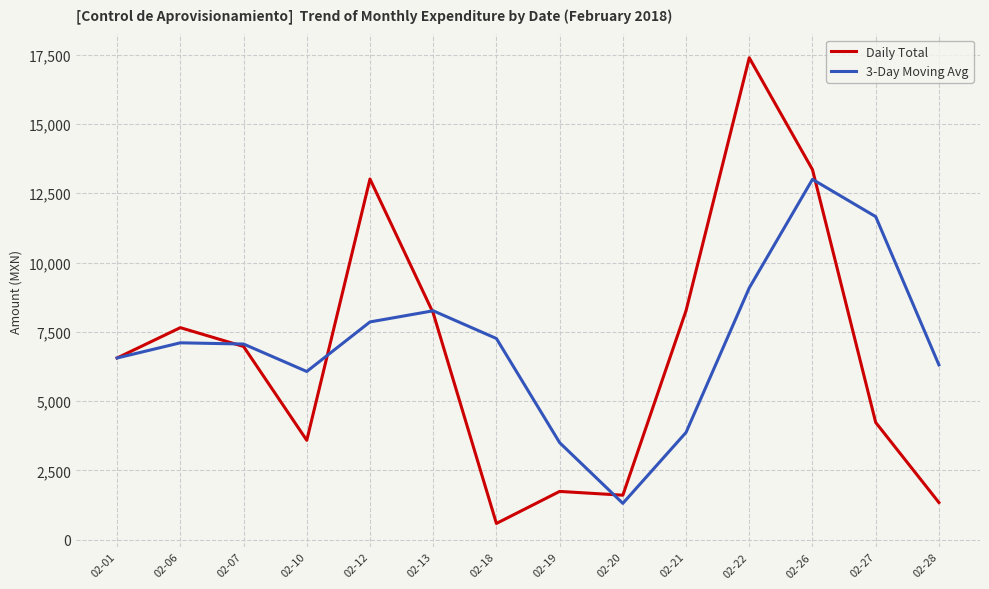

Read the 3-Day Moving Avg value at 02-10.

6068.4